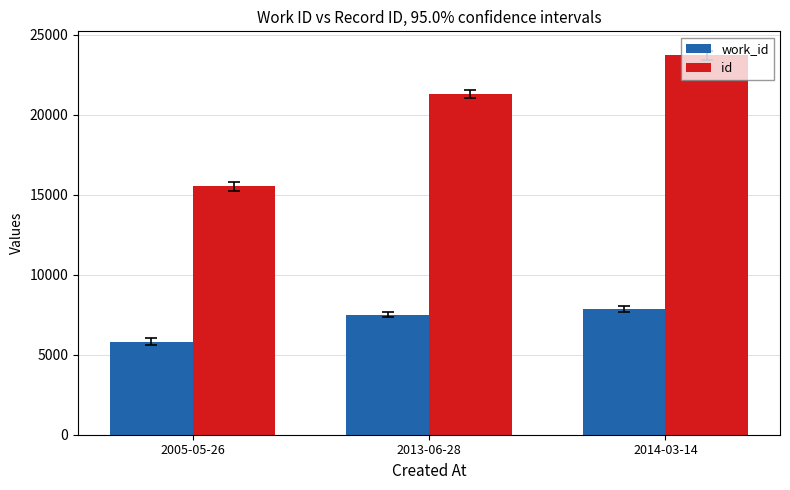

At which category does the chart reach its minimum across all series?

2005-05-26